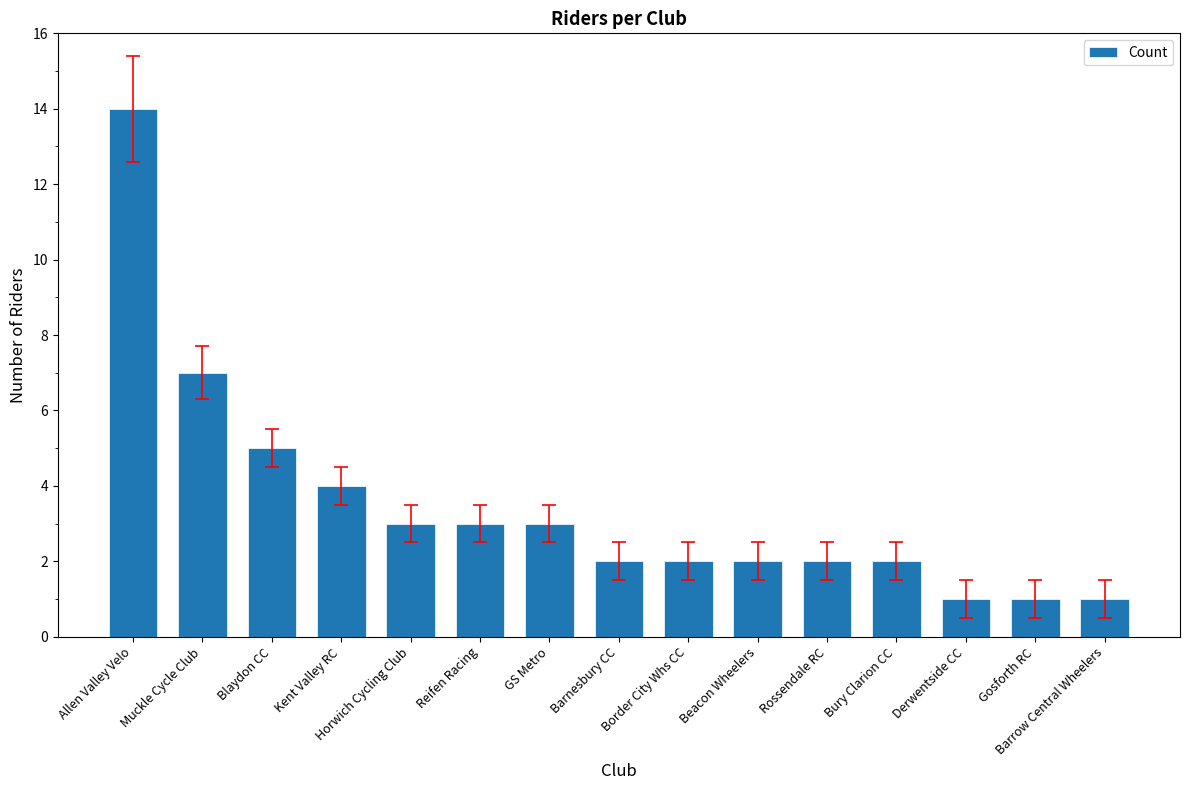

What is the greatest value displayed?

14